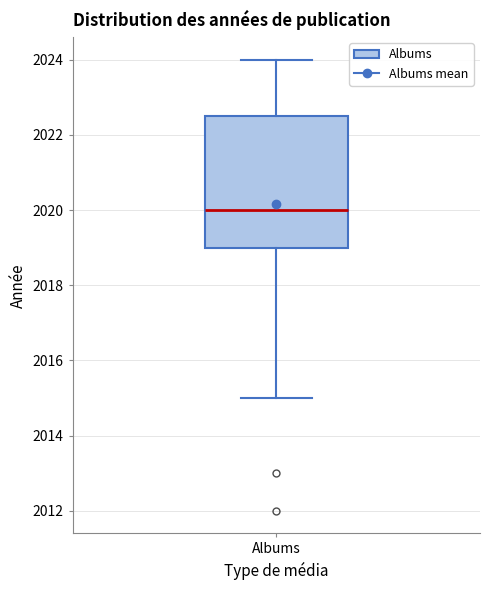

Transcribe this box plot: give where the median line is, the range the box spans, and where the two whiskers end, as read against the y-axis. The values are not printed on the chart, so give them approximately, as read against the axis.

median 2020.0, box 2019.0 to 2022.6, whiskers 2015.0 to 2024.0